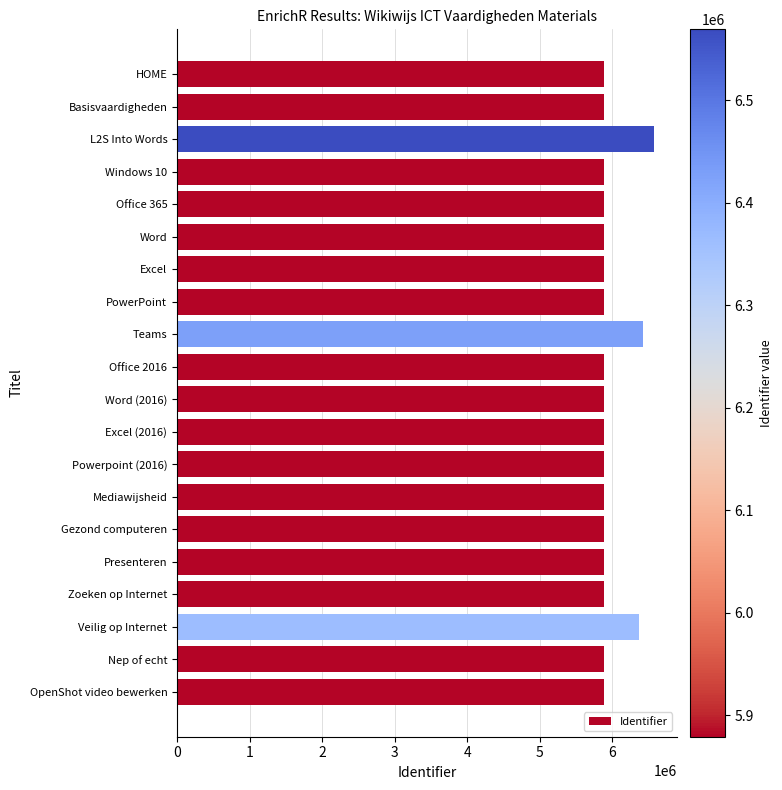

How many values are below 5878977?

10